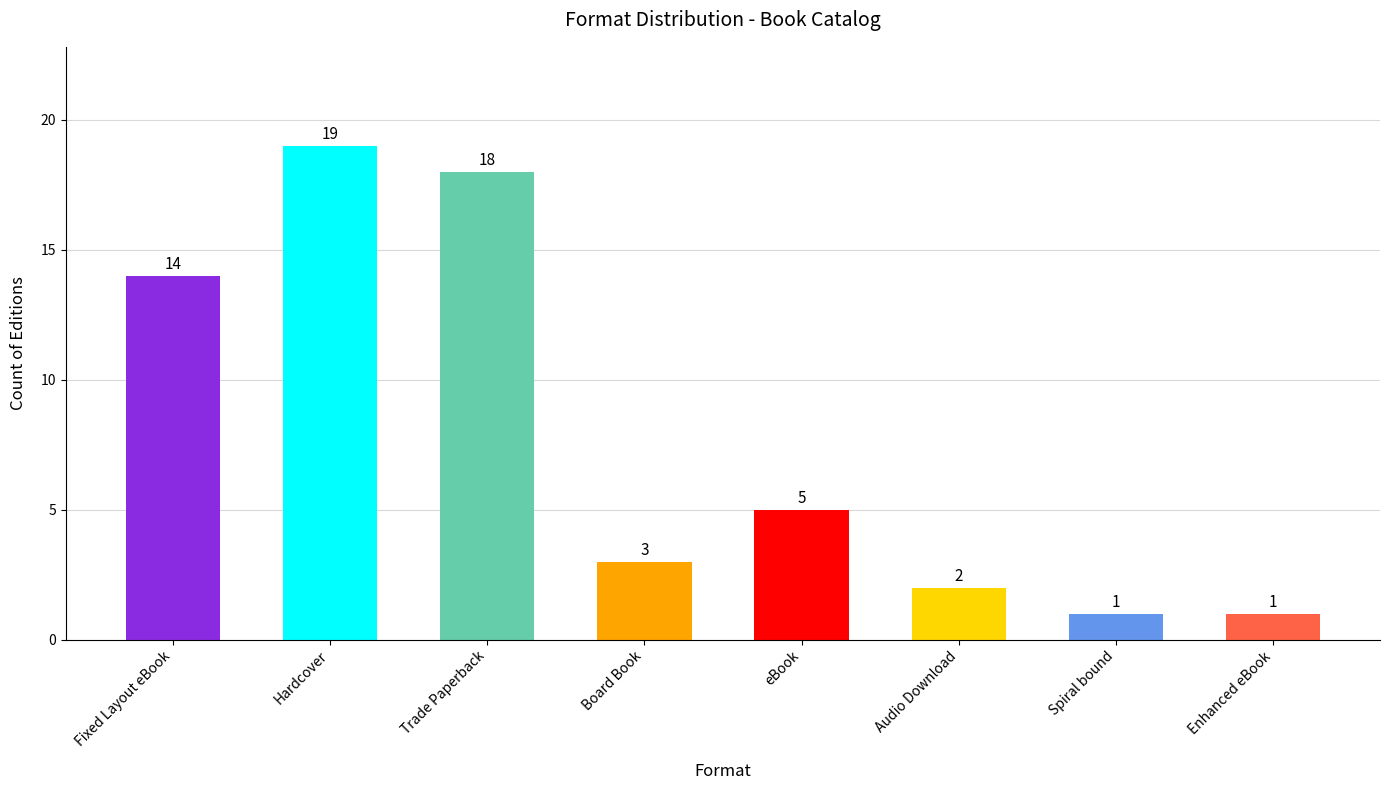

What is the difference between the values at Board Book and eBook?

2